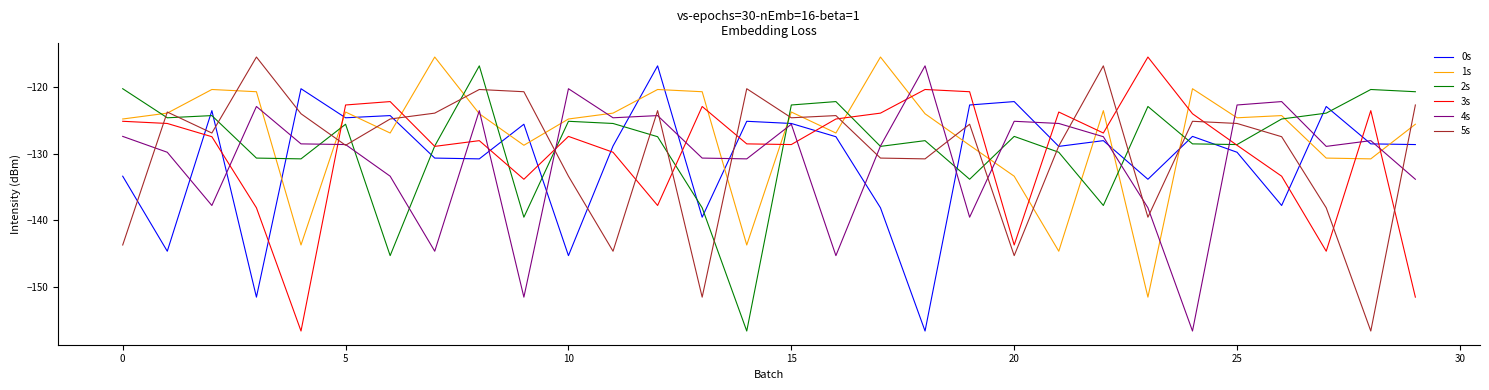

How many times do 2s and 0s cross each other?

16